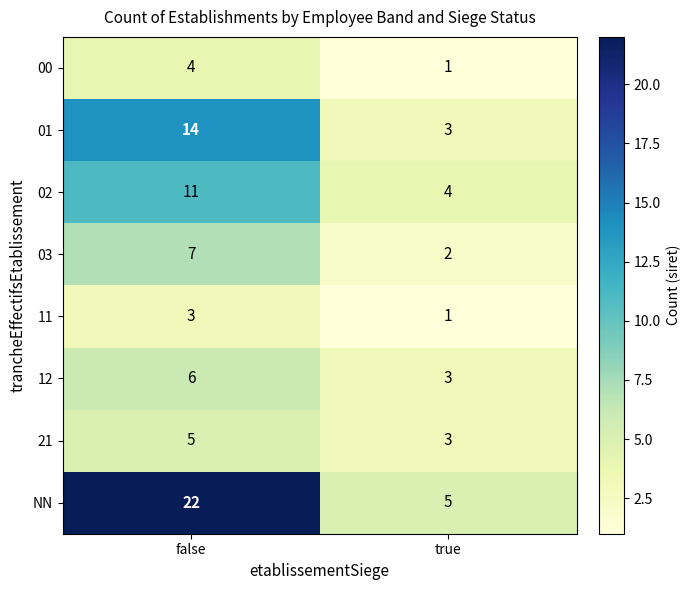

Reading left to right, extract all data points from this chart.

00: false=4	true=1
01: false=14	true=3
02: false=11	true=4
03: false=7	true=2
11: false=3	true=1
12: false=6	true=3
21: false=5	true=3
NN: false=22	true=5